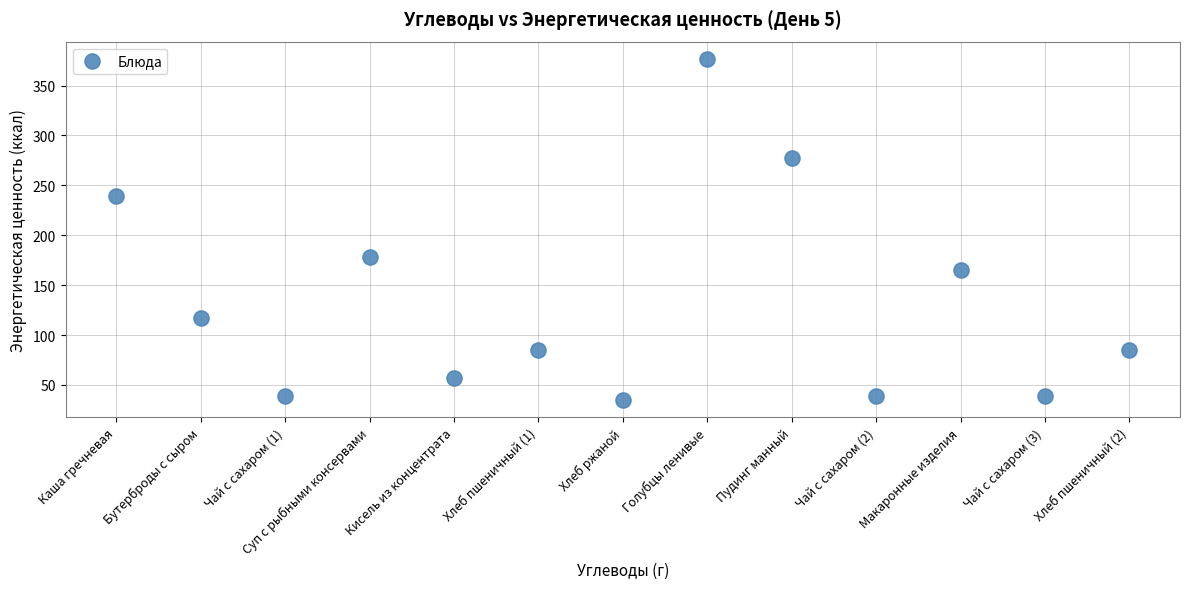

What Y value in the scatter plot is closest to 205?

178.2